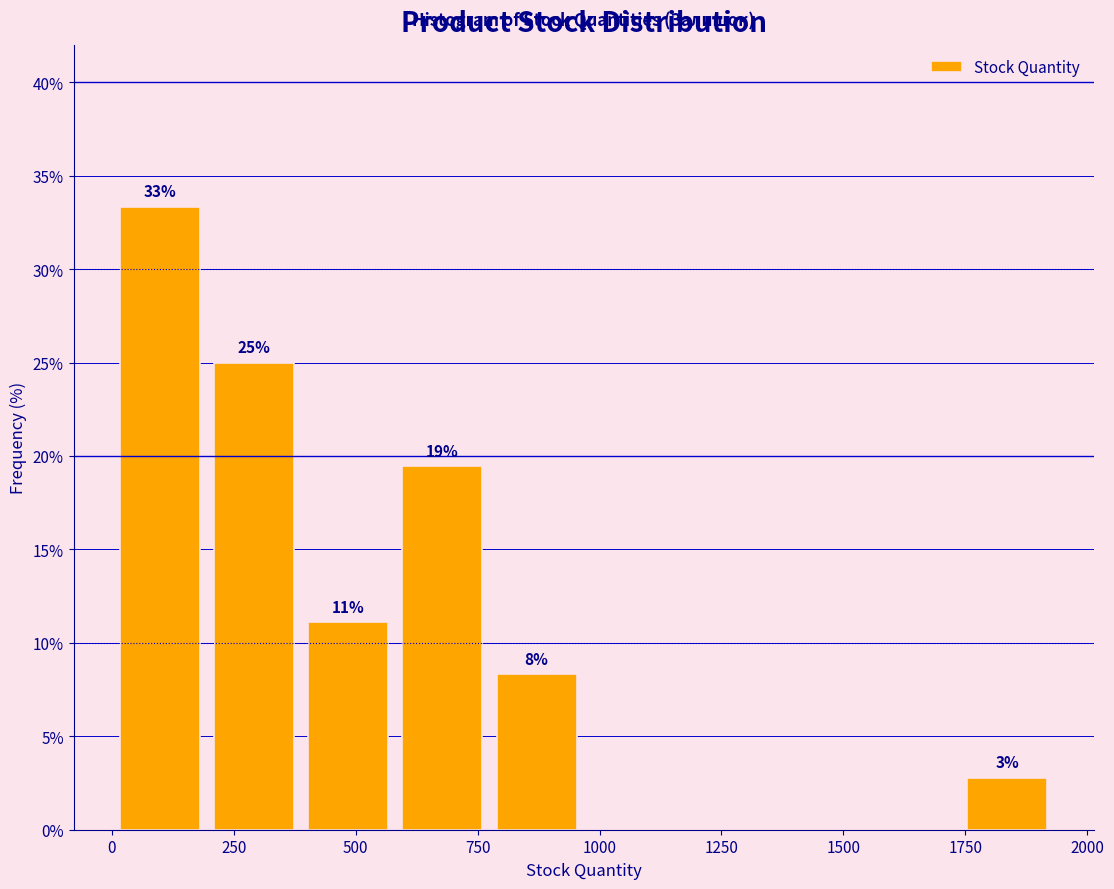

Around what value on the x-axis is the tallest bar? Give the approximate position of its centre, as read against the axis.

100